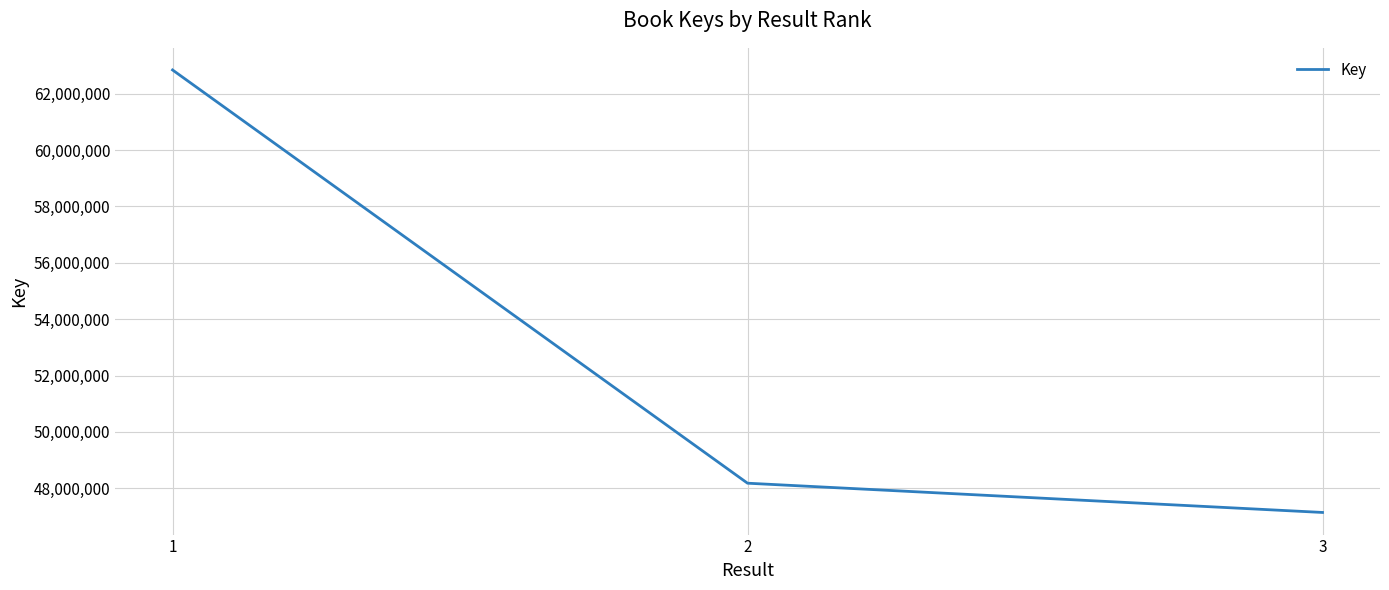

Does the chart display data point markers on the line(s)?

No